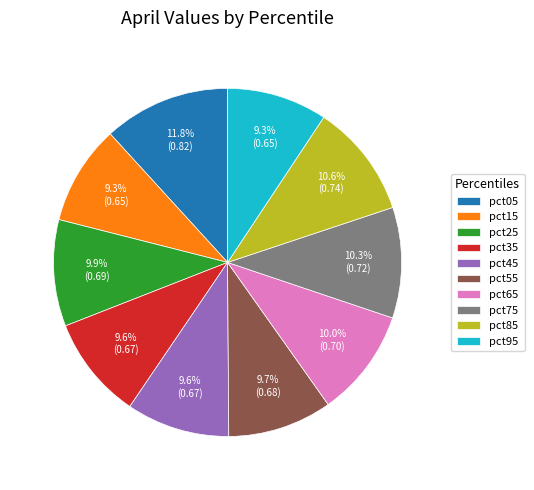

Which slice is the largest?

pct05